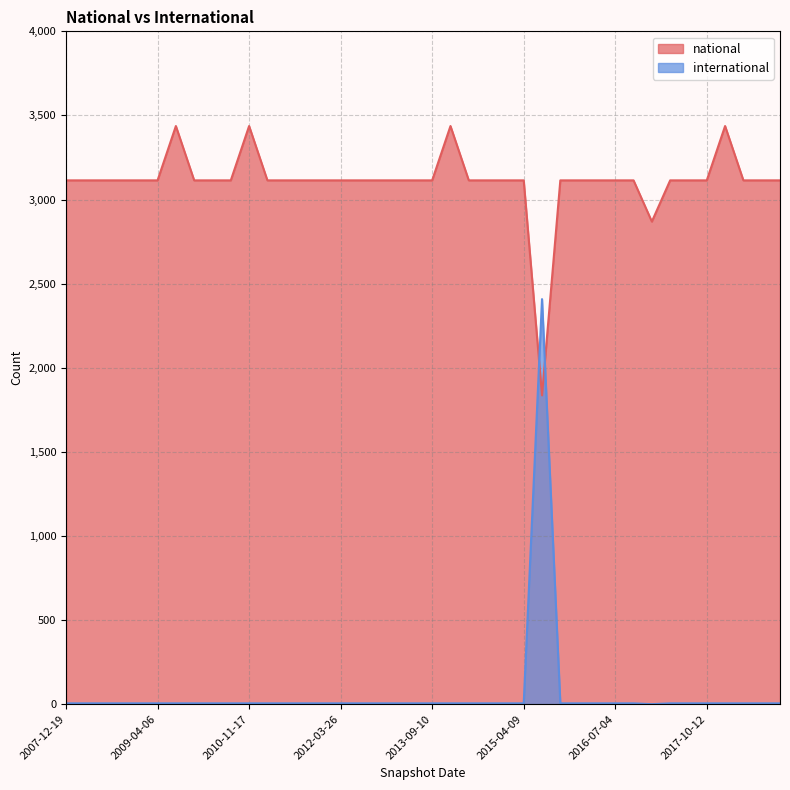

How many lines are shown in the chart?

2